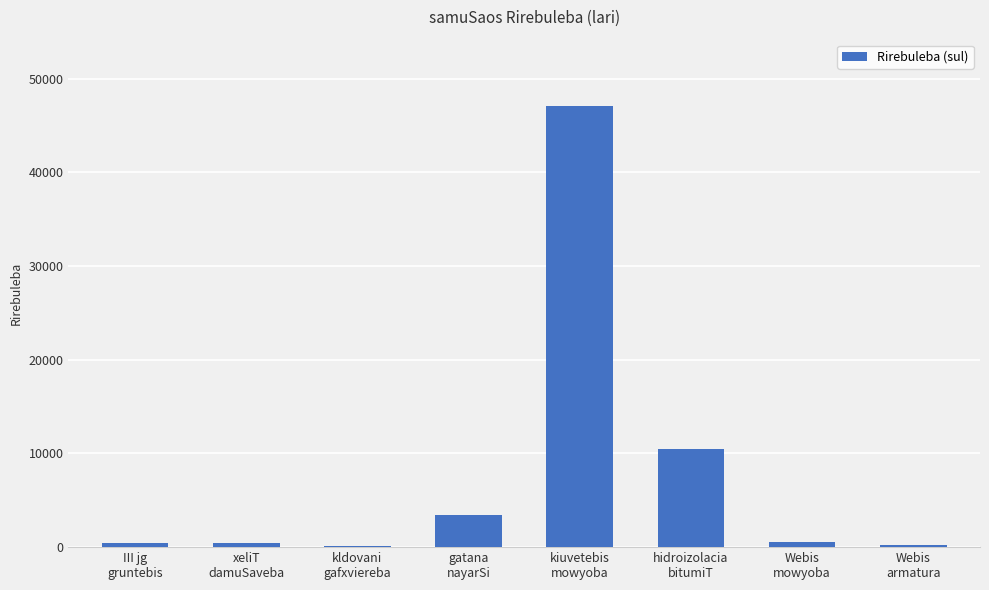

What is the maximum value shown in the chart?

47093.6